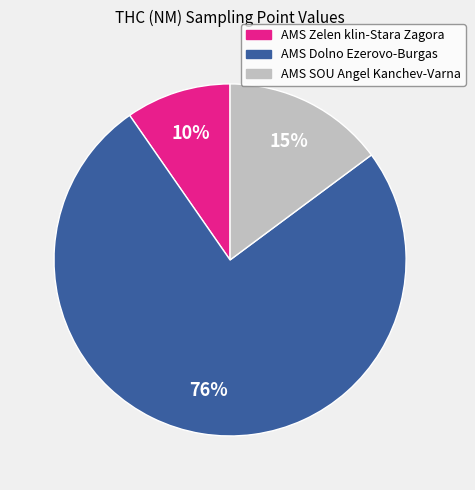

Rank the categories by value from highest to lowest.

AMS Dolno Ezerovo-Burgas, AMS SOU Angel Kanchev-Varna, AMS Zelen klin-Stara Zagora